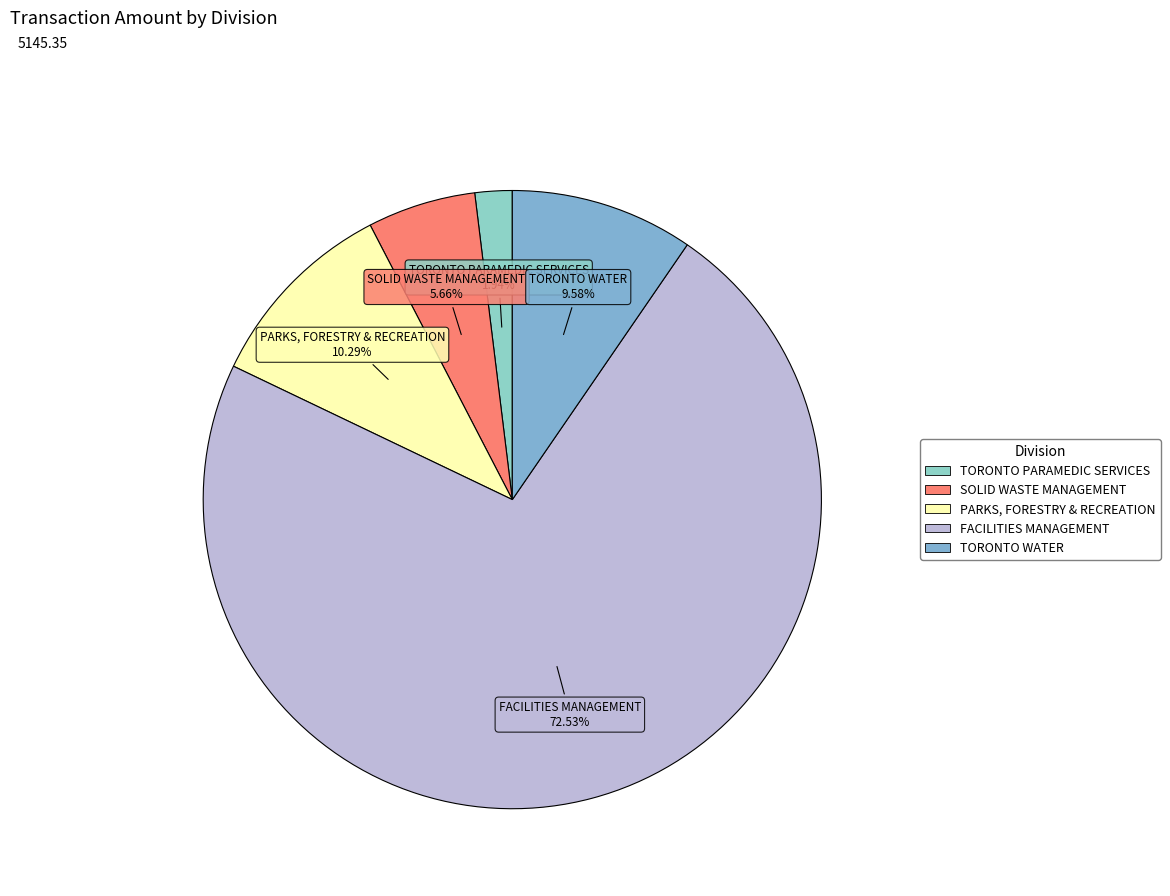

Count the number of slices in the pie.

5